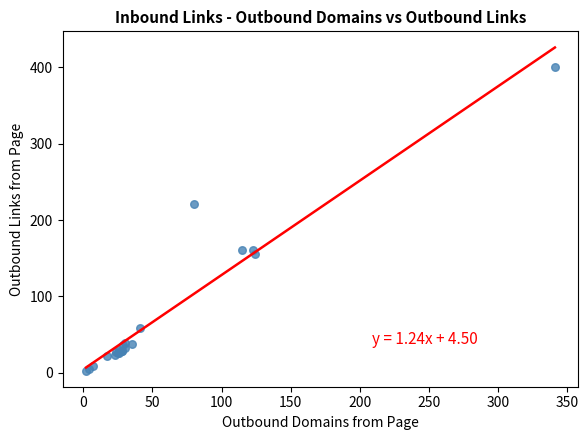

What Y value in the scatter plot is closest to 201?

221